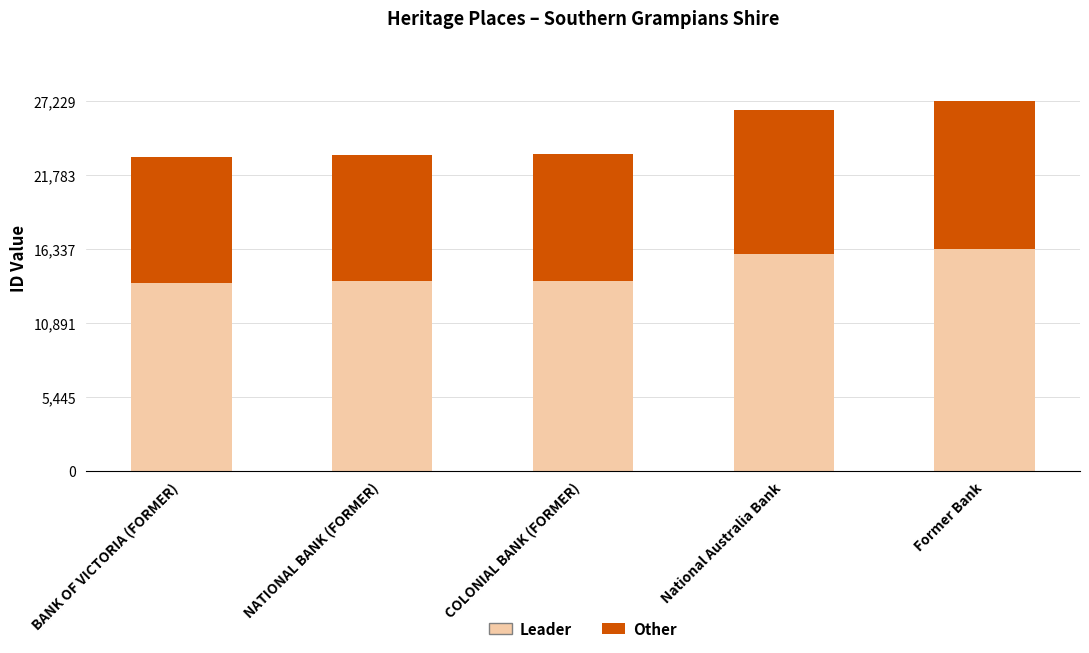

What is the sum of the Leader values at National Australia Bank and Former Bank?

32272.8